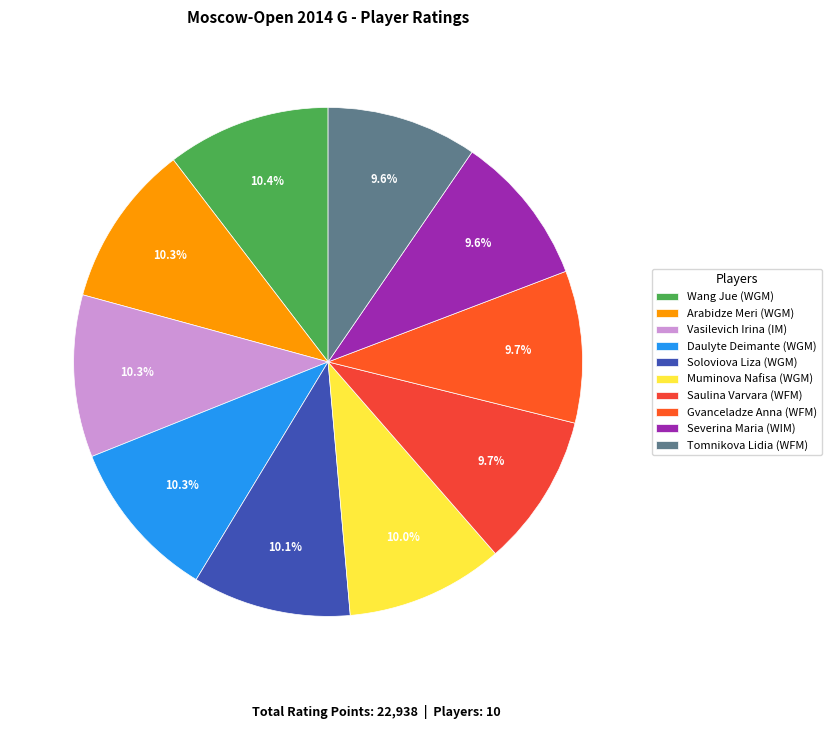

Is there a majority slice in this chart?

No